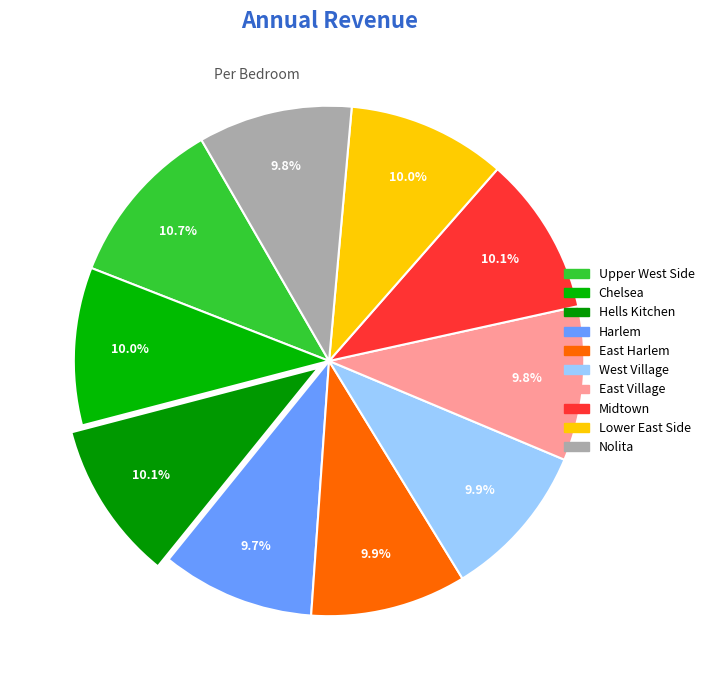

Count the number of slices in the pie.

10